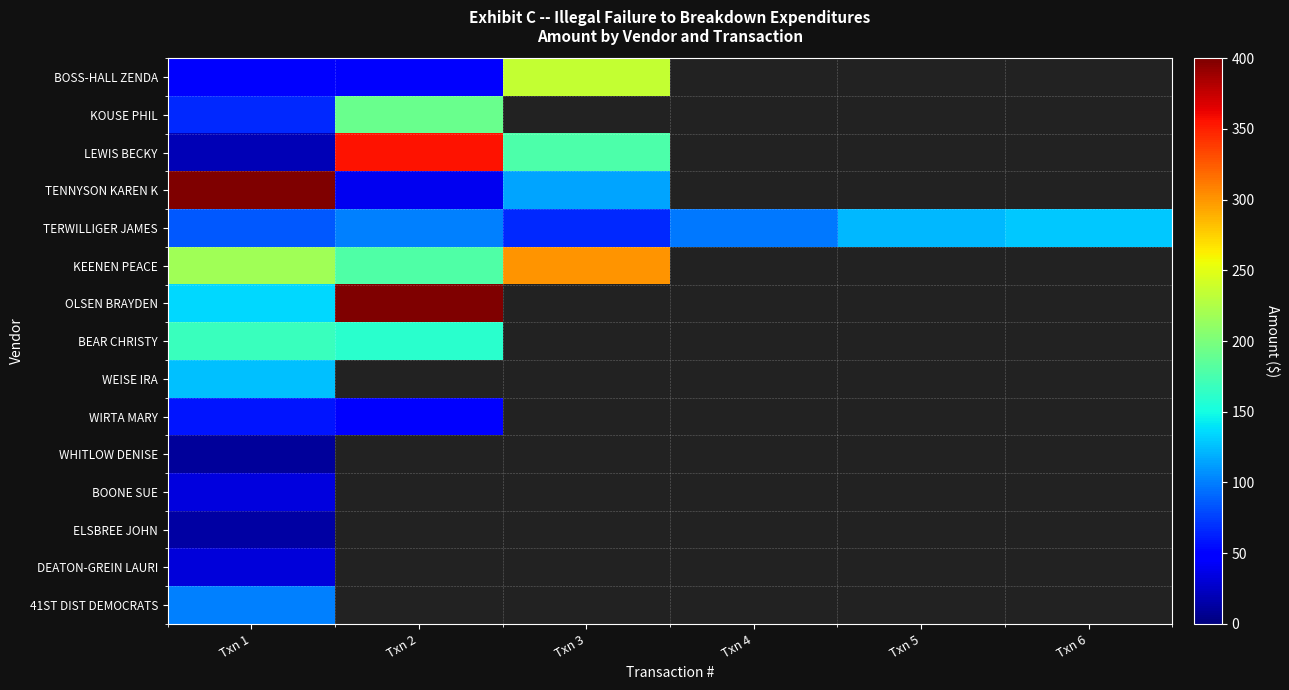

Where is ELSBREE JOHN nearest to the value 13?

Txn 1